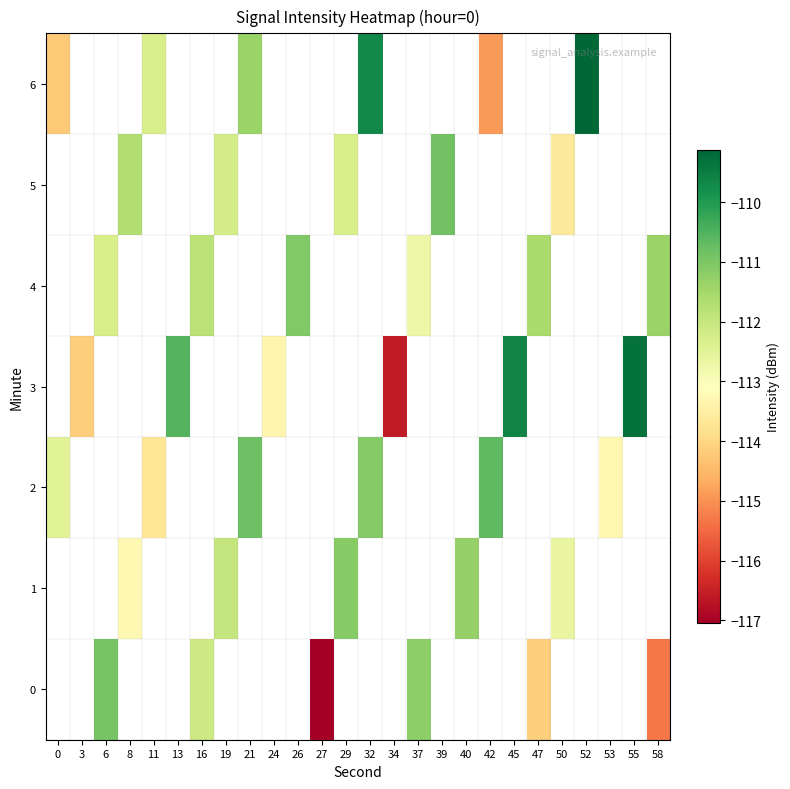

What is the greatest value displayed?

-109.1